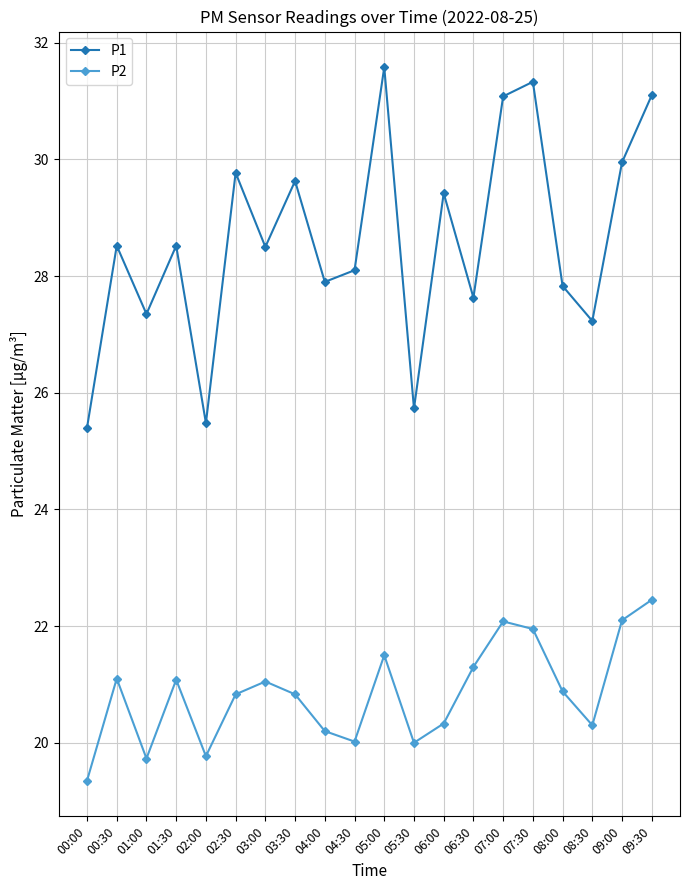

Between 06:30 and 07:30, which series saw the biggest shift?

P1